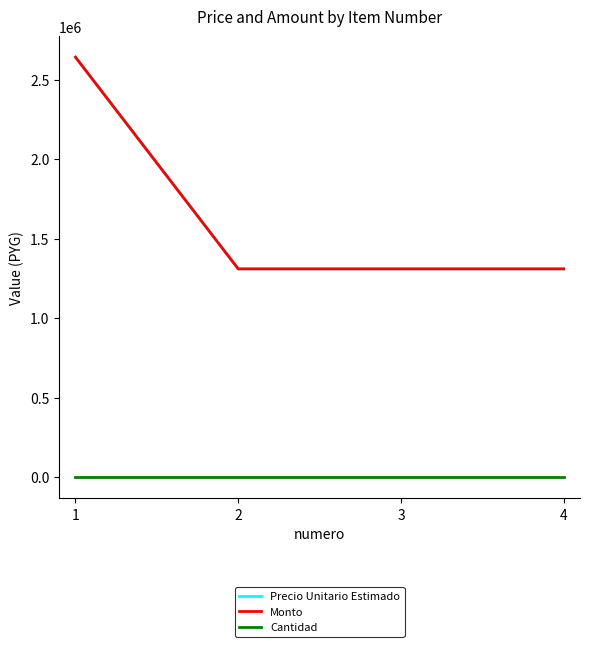

List the series in order of their peak value, highest first.

Precio Unitario Estimado, Monto, Cantidad